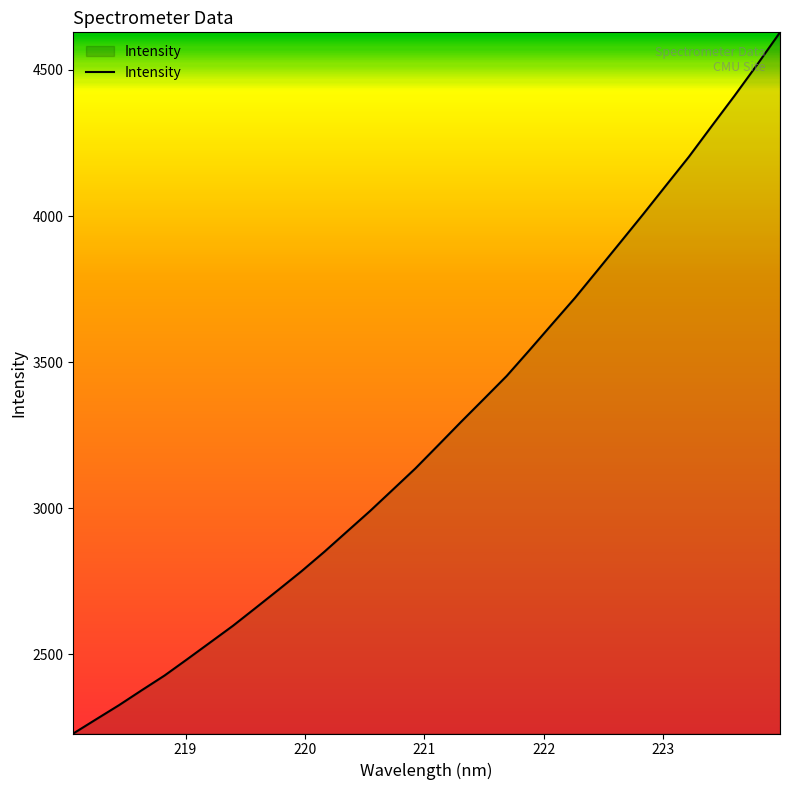

What is the smallest value displayed?

2228.5